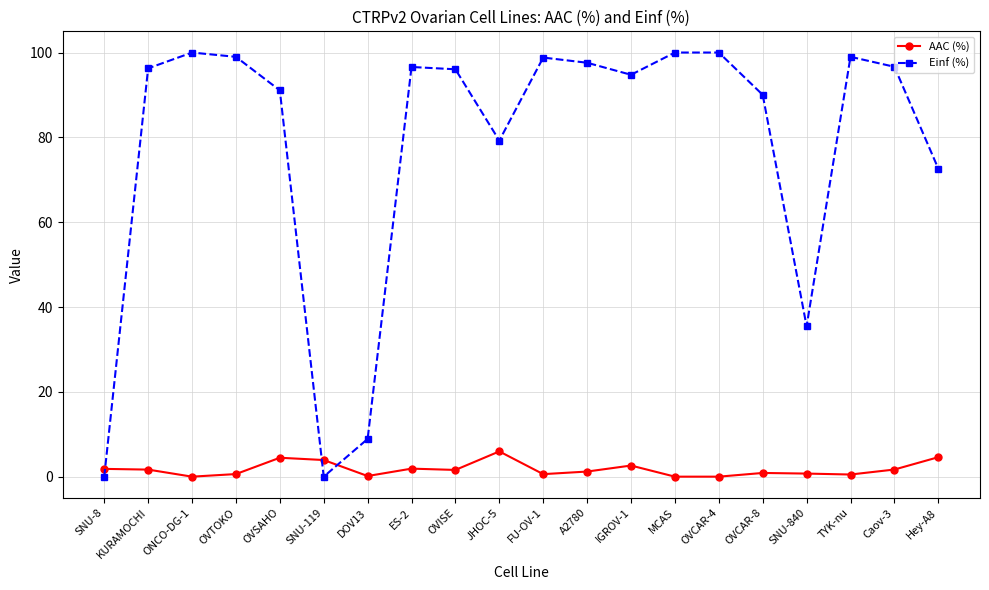

At ES-2, list the series in order from smallest to largest.

AAC (%), Einf (%)